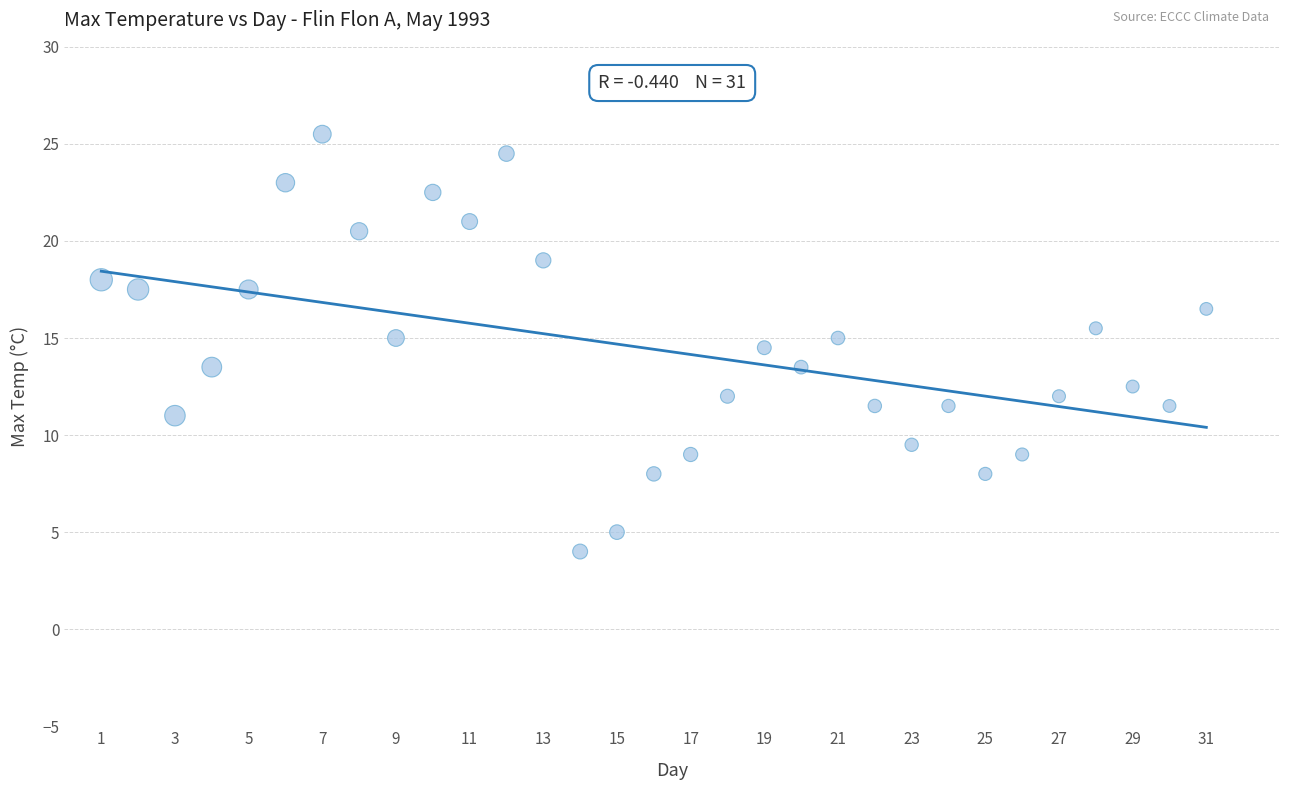

What is the range of X values (max minus min)?

30.0